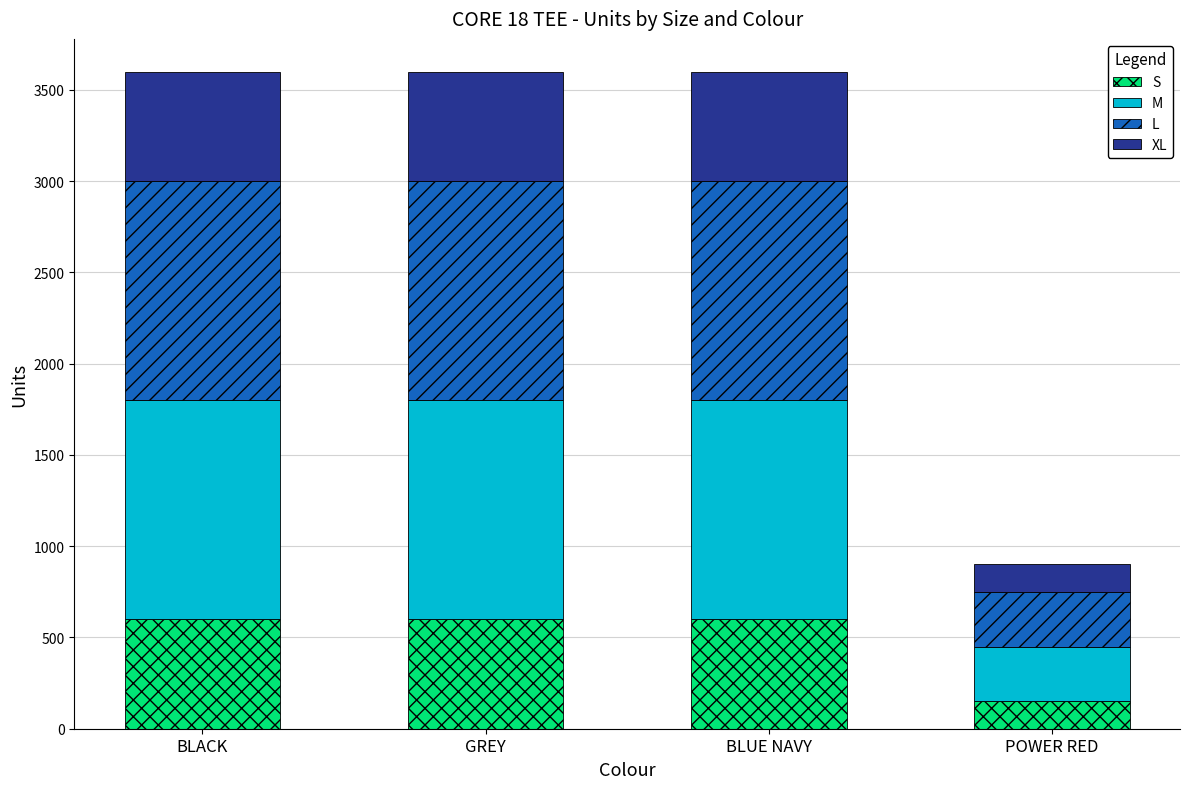

What is the lowest value of the S series?

150